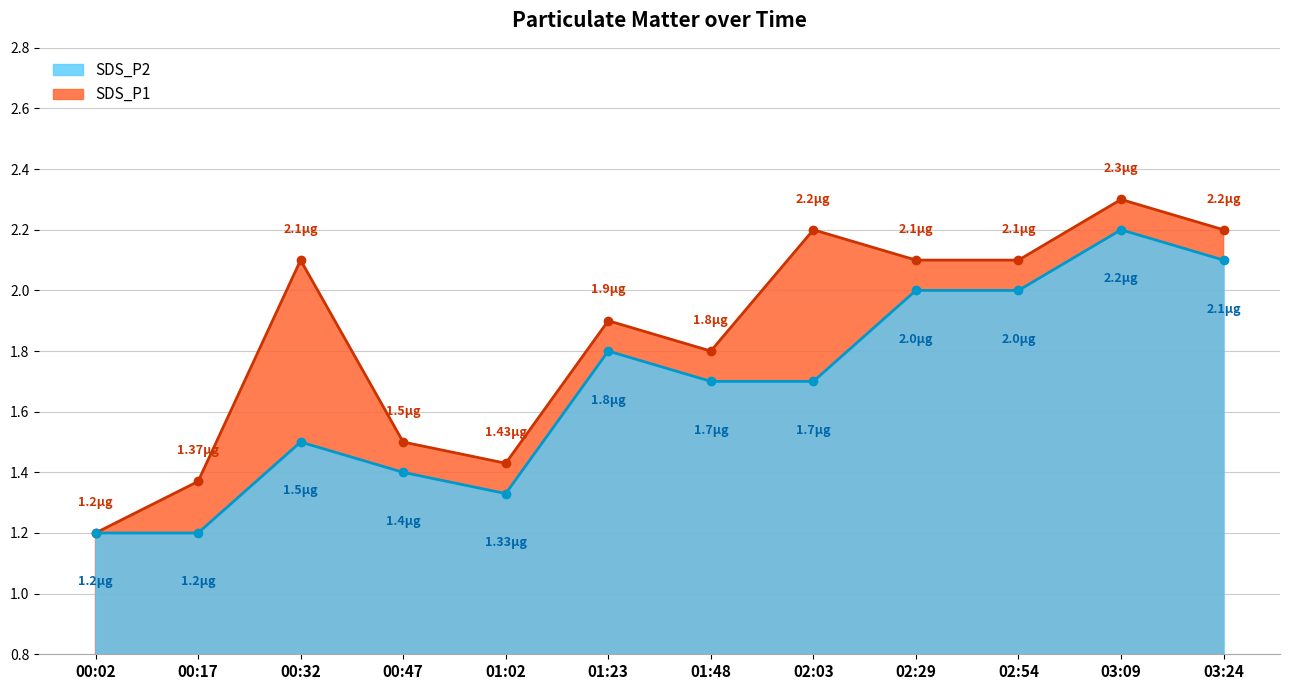

Where is the first local minimum for SDS_P1?

01:02